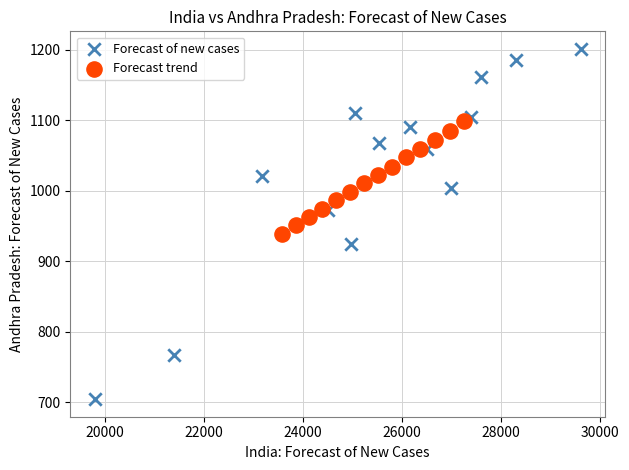

What are all the series names shown in the legend?

Forecast of new cases, Forecast trend